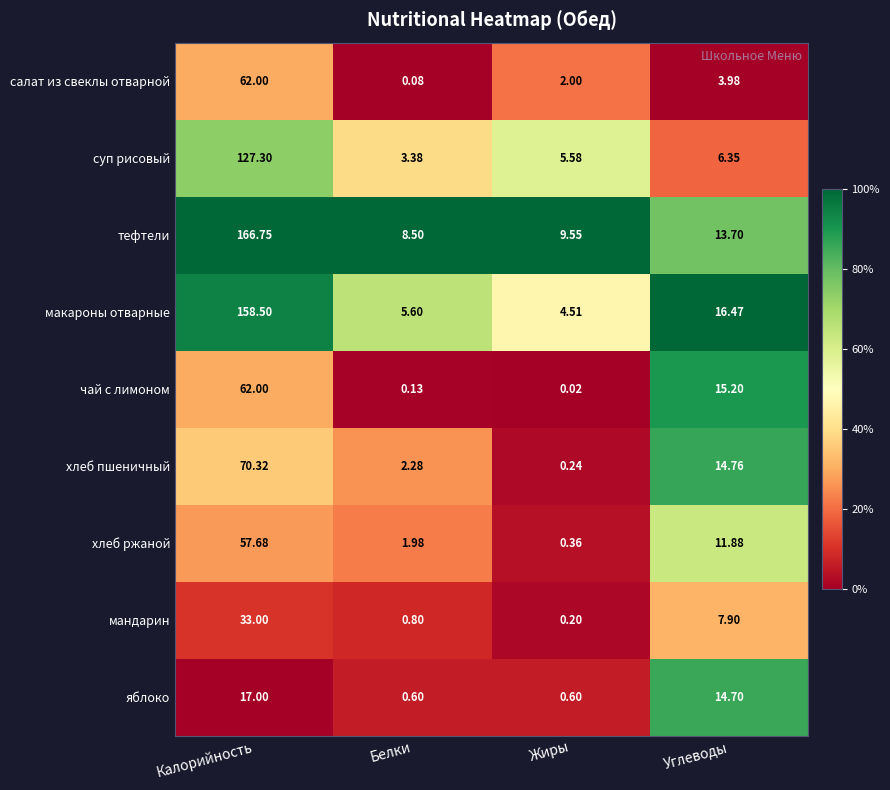

Rank the categories by хлеб ржаной value from highest to lowest.

Калорийность, Углеводы, Белки, Жиры